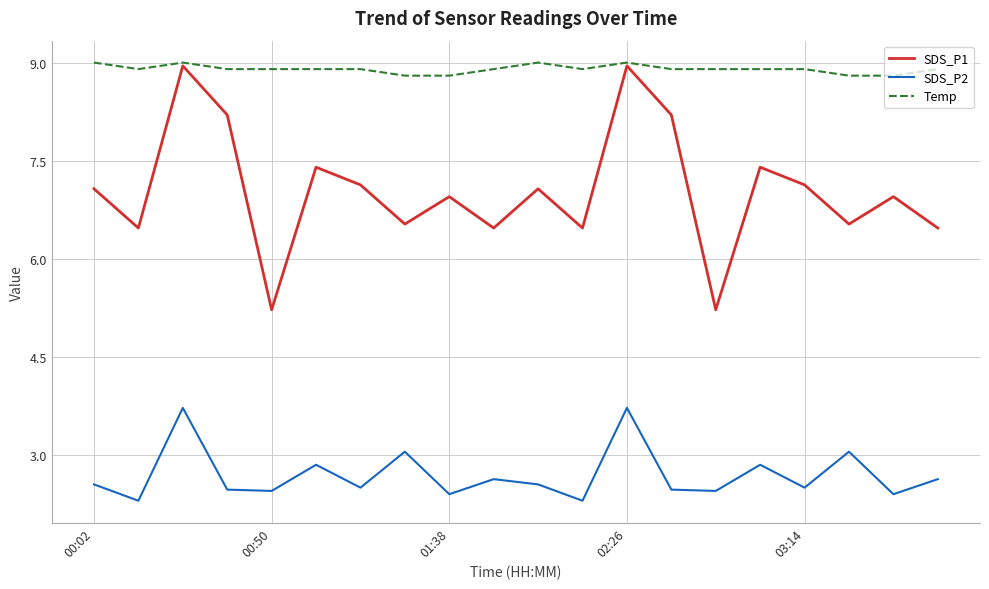

True or false: SDS_P2 and Temp cross at least once.

False